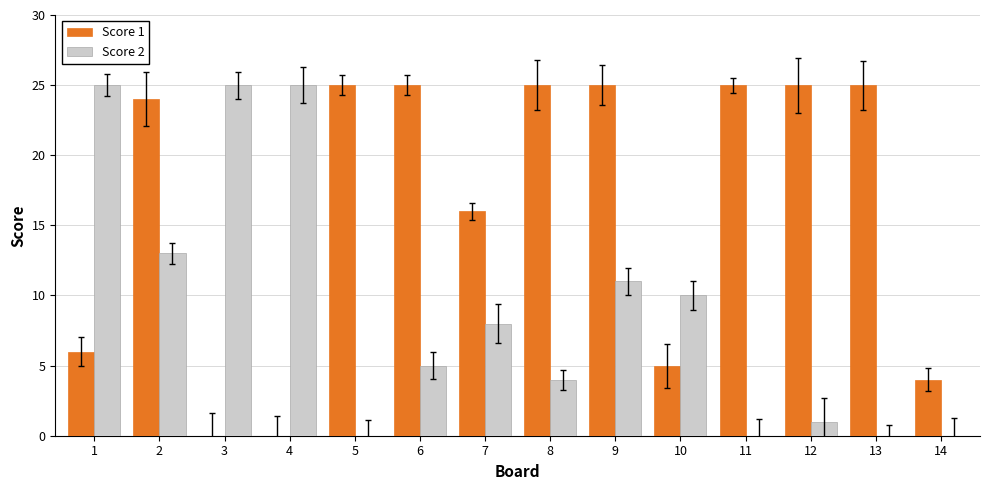

Between 9 and 10, which series saw the biggest shift?

Score 1